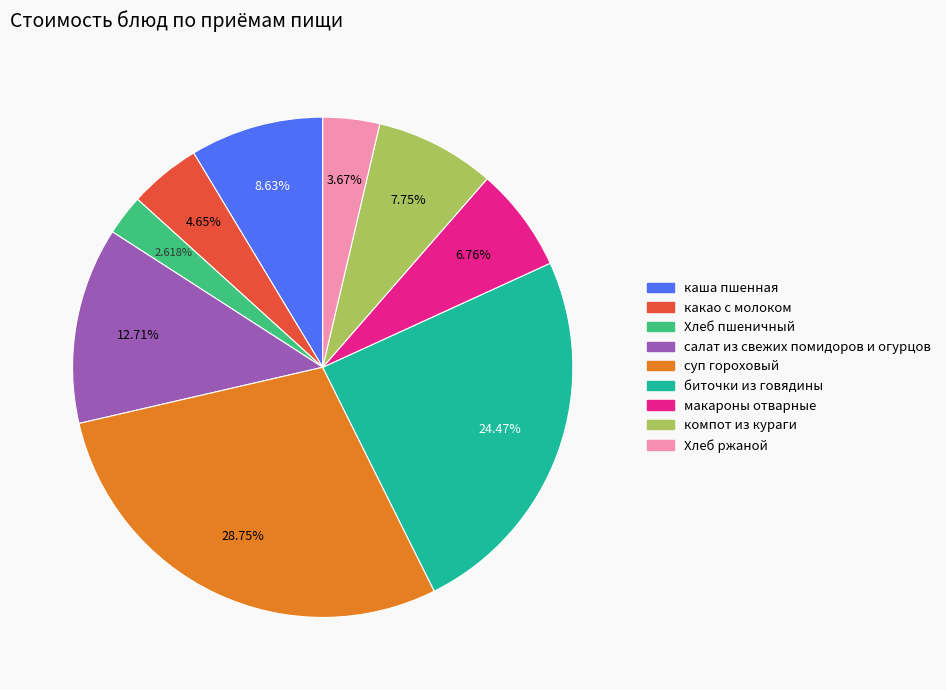

What is the ratio of the value at Хлеб ржаной to the value at суп гороховый?

0.1